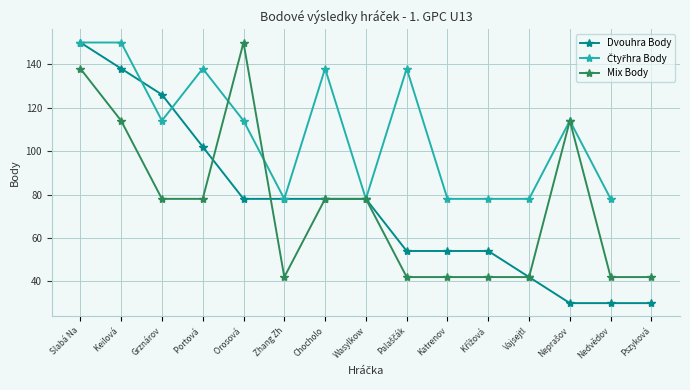

How many lines are shown in the chart?

3